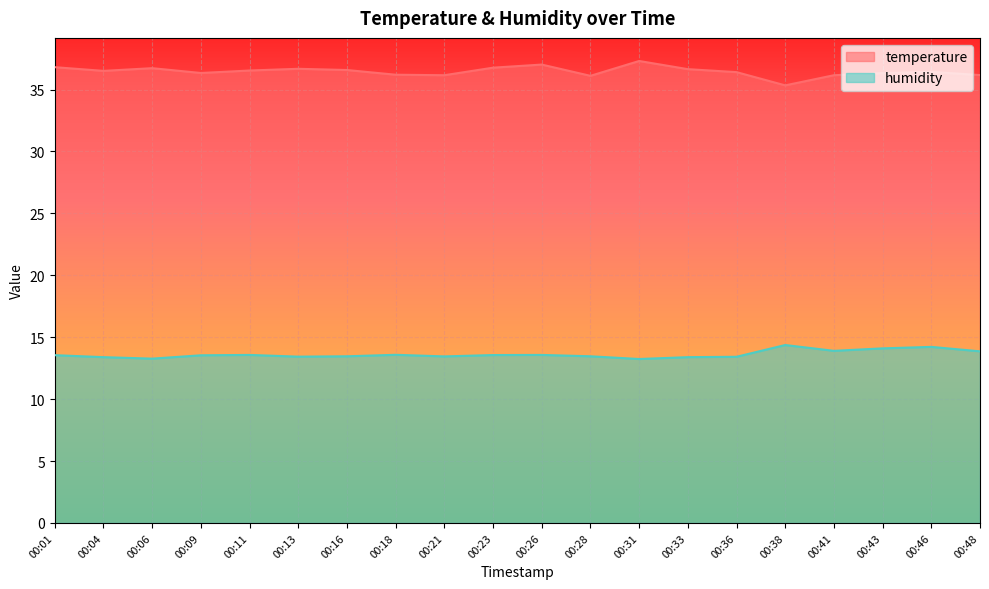

At 00:04, list the series in order from largest to smallest.

temperature, humidity